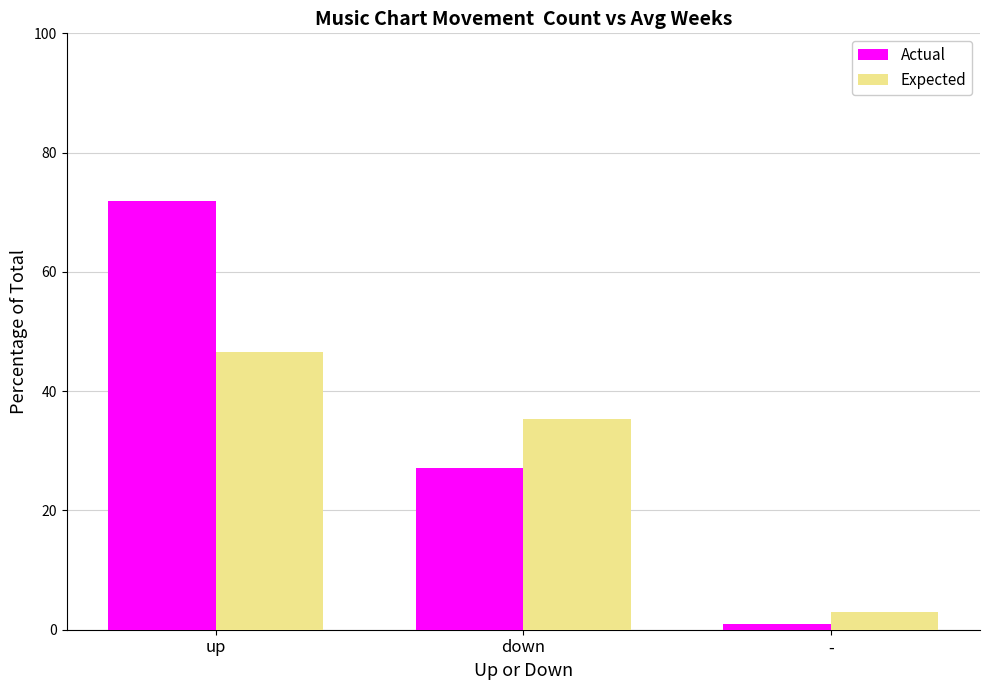

Reading right to left, transcribe all the data shown in this chart.

Actual: 1.0	27.1	71.9
Expected: 3.0	35.4	46.5